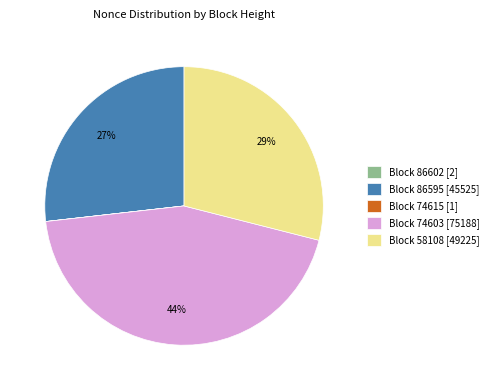

Which category has the biggest portion of the pie?

Block 74603 [75188]